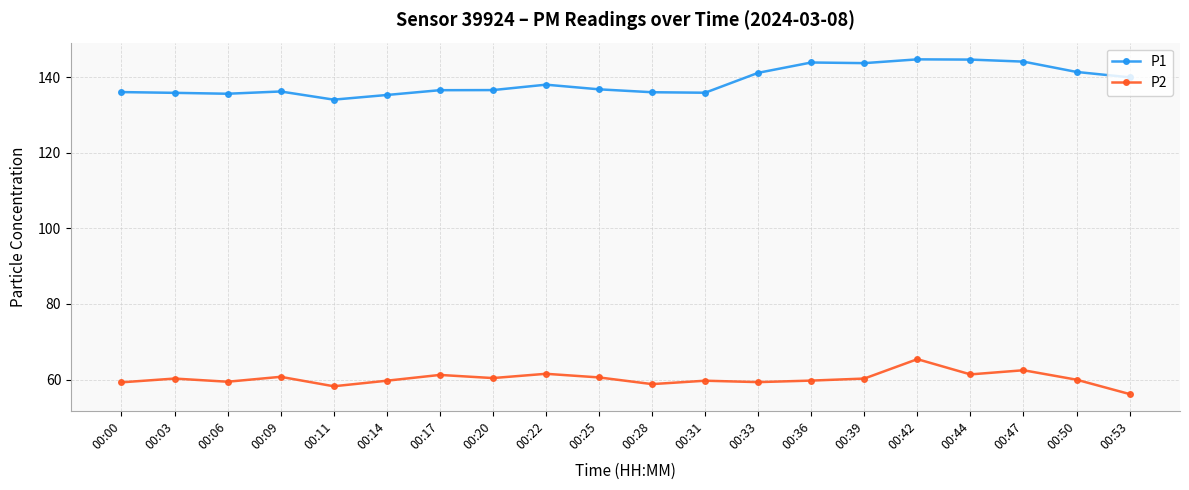

At which category is the sum across all series the highest?

00:42